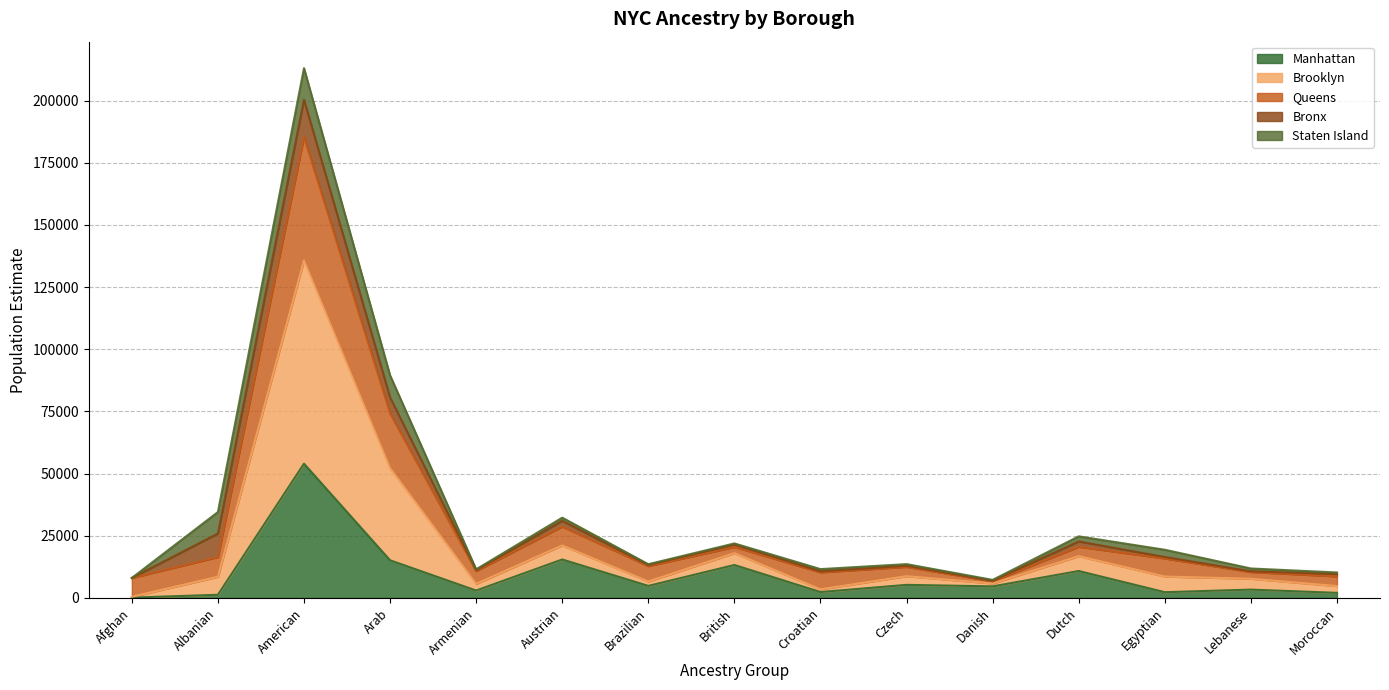

What is the difference between the maximum and minimum values in the Manhattan series?

53859